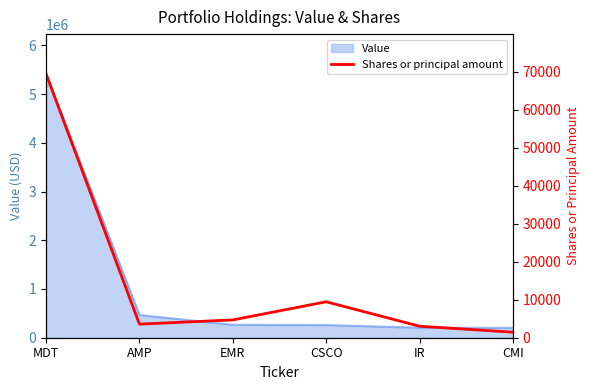

The chart shows a value of 3577 at AMP. True or false?

True